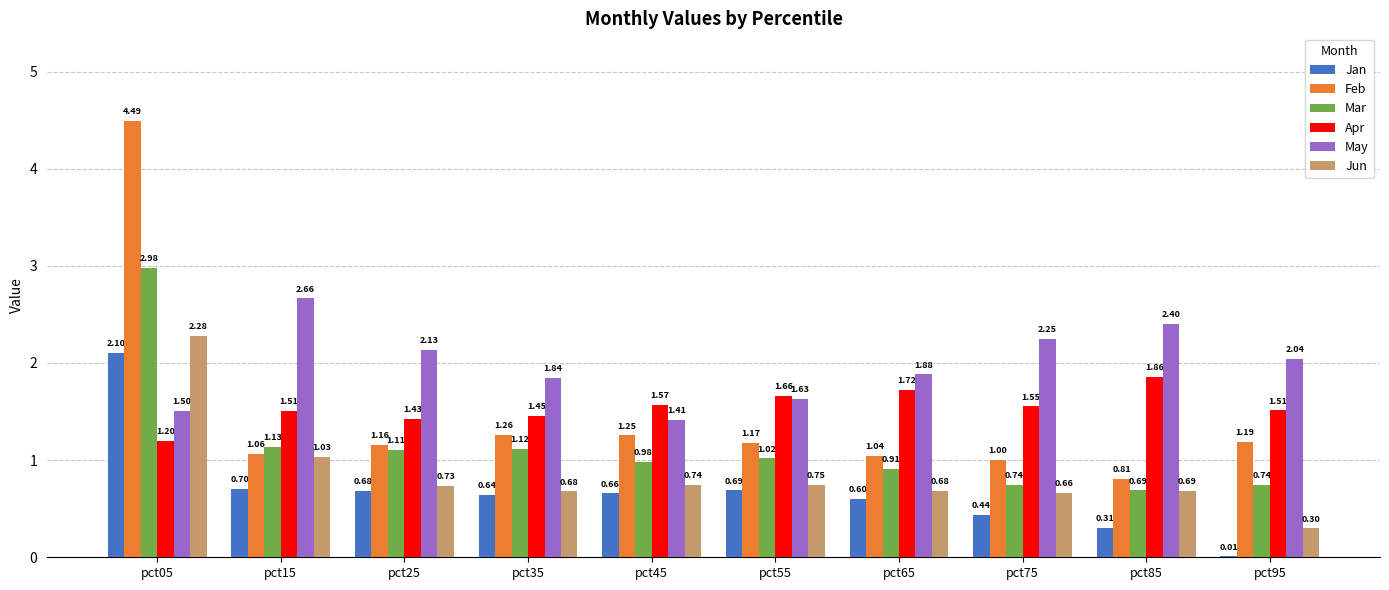

Between pct15 and pct75, which series saw the biggest shift?

May